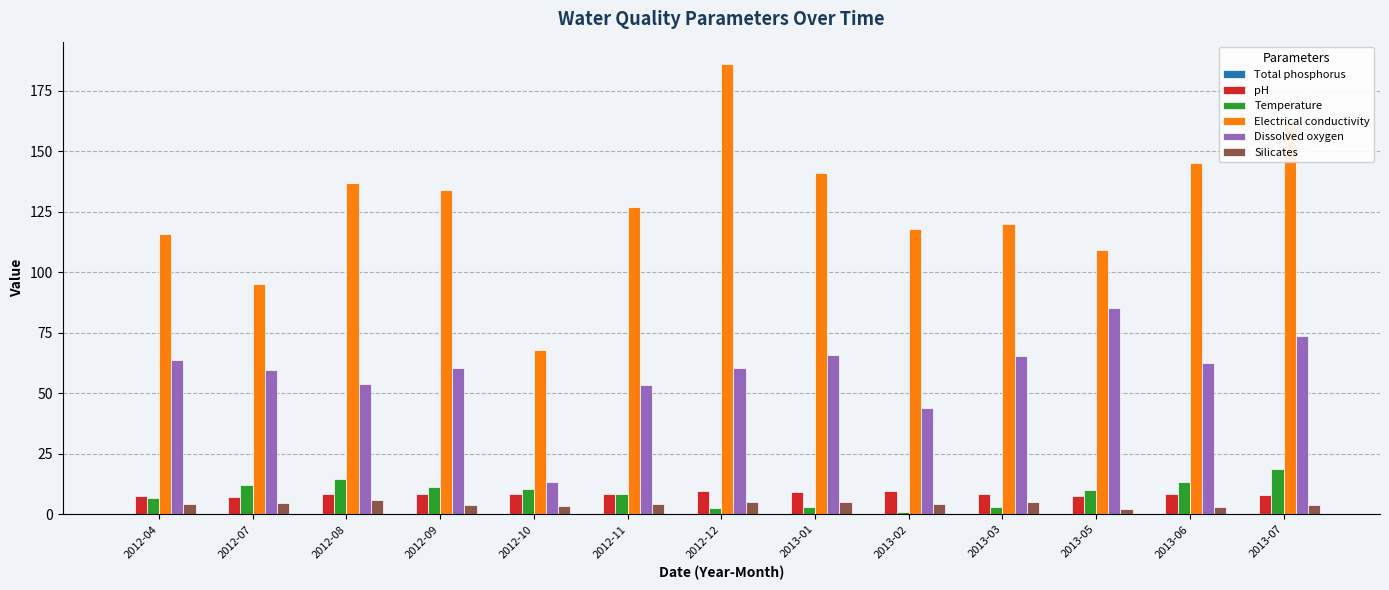

The Electrical conductivity series shows 30.0 at 2012-07. True or false?

False